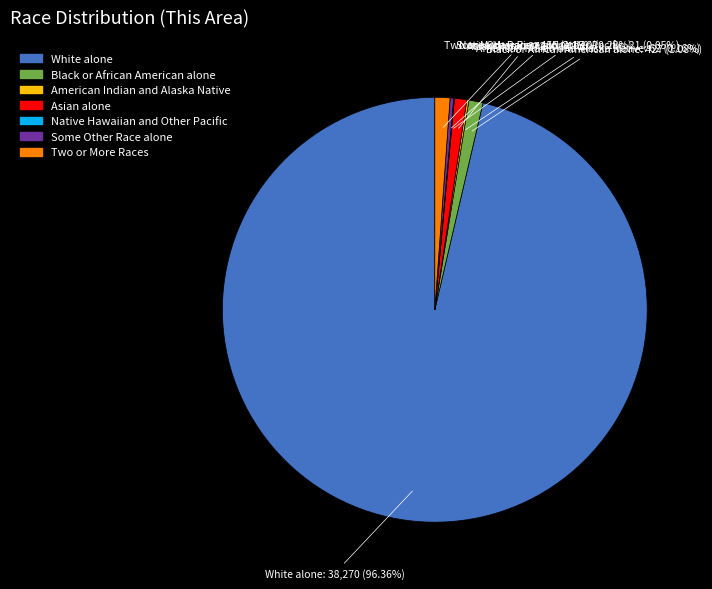

Does any single category account for the majority?

Yes